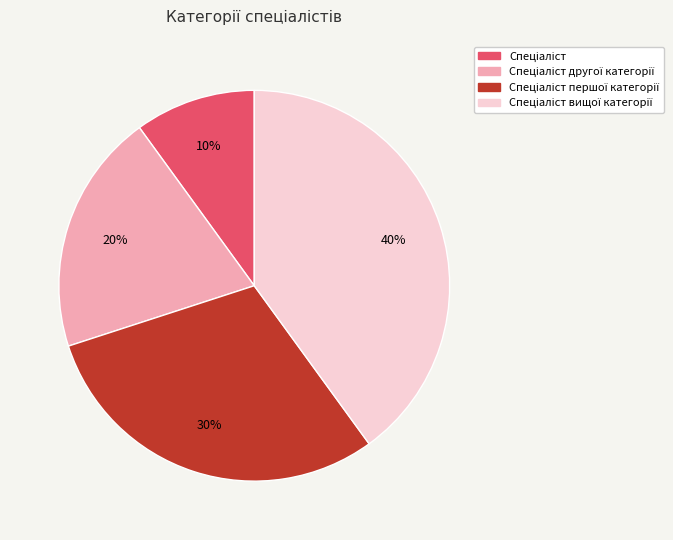

Does any single category account for the majority?

No